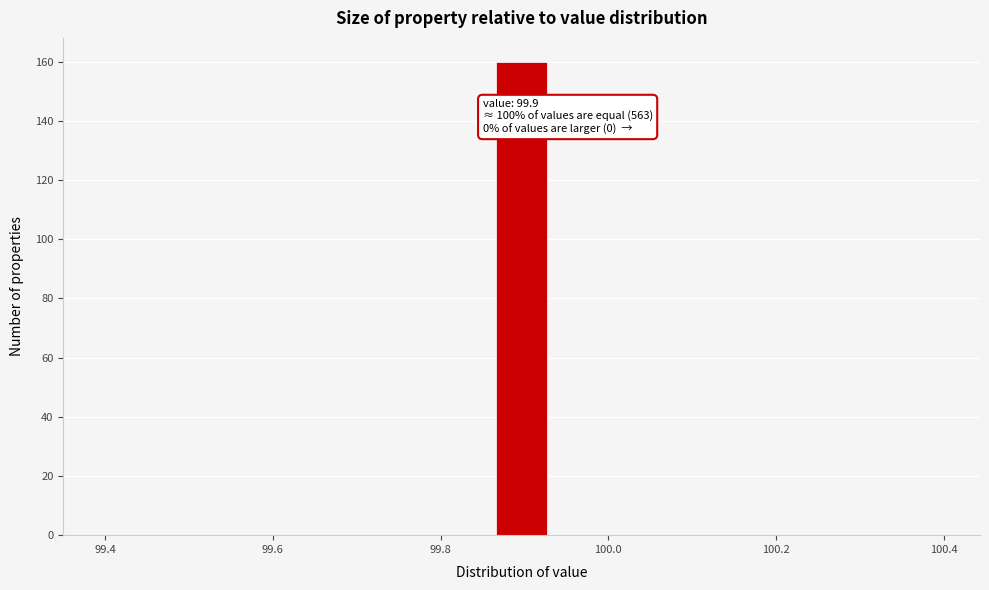

Around what value on the x-axis is the tallest bar? Give the approximate position of its centre, as read against the axis.

99.90